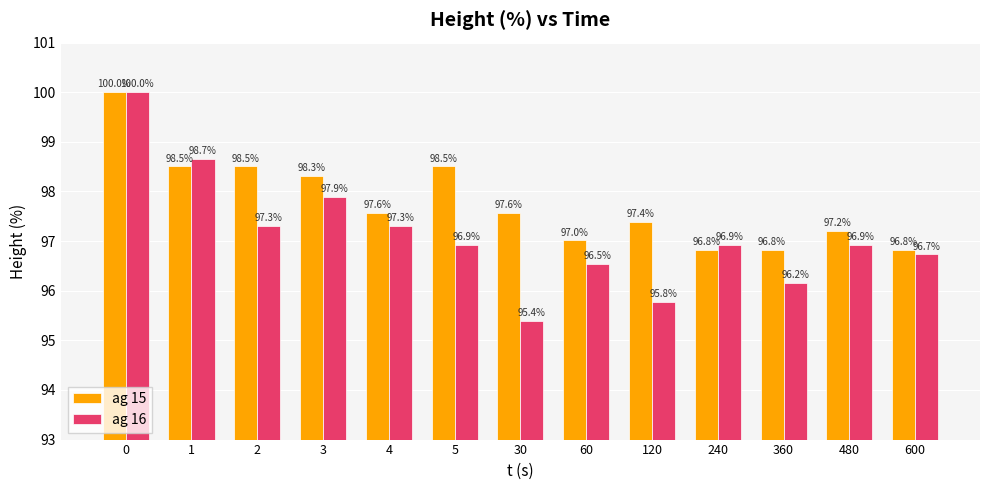

What is the sum of all ag 16 values?

1262.5